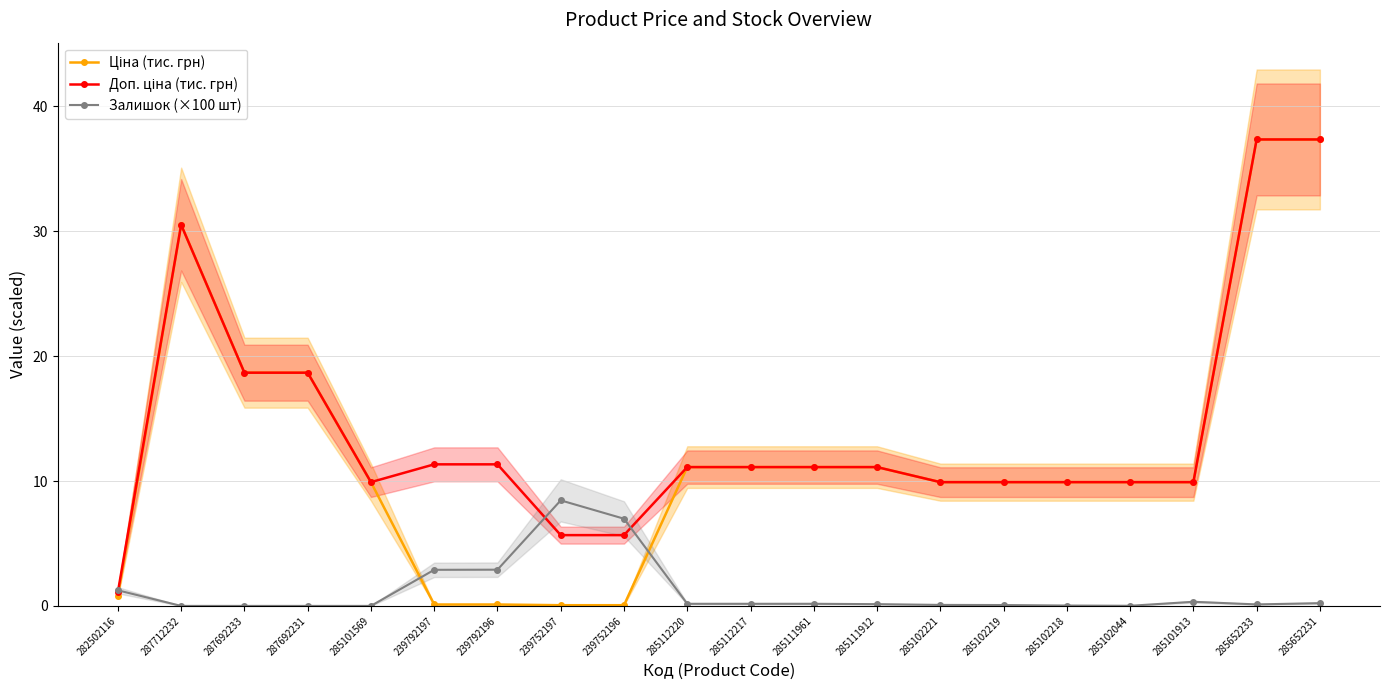

What is the spread (max minus min) of values at 285652231?

37.1